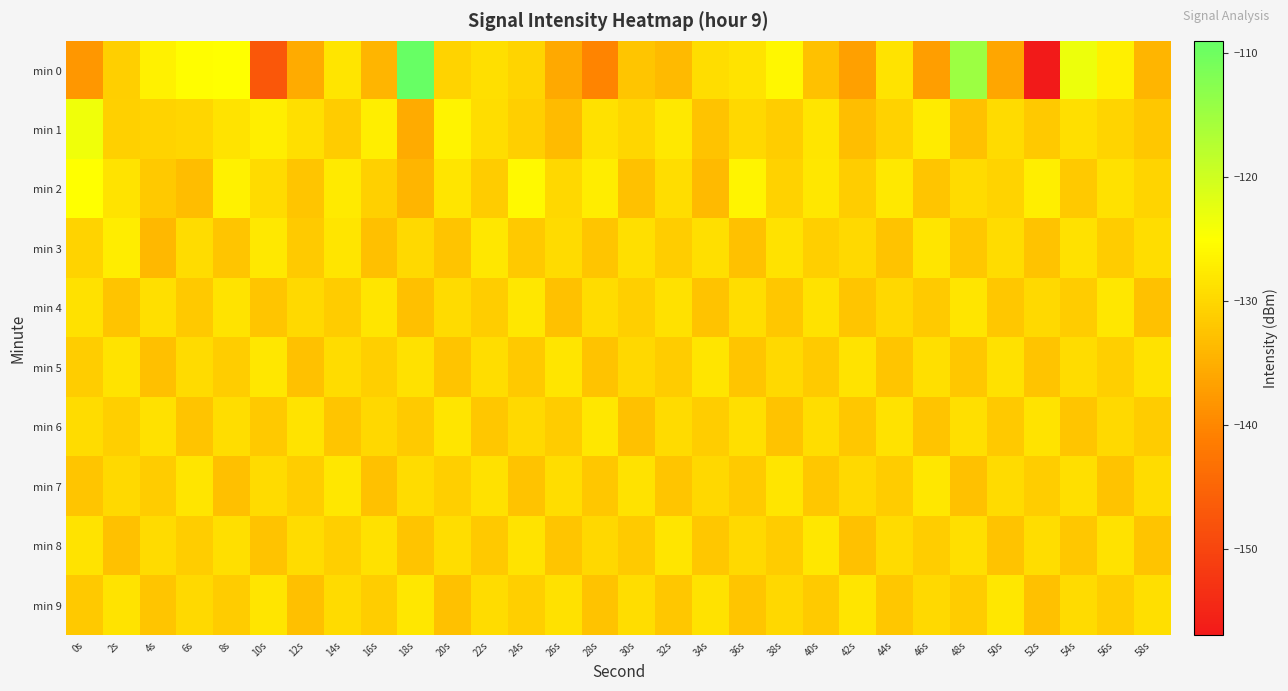

Rank the series at 40s from highest to lowest value.

min 2, min 8, min 1, min 4, min 6, min 3, min 5, min 9, min 7, min 0